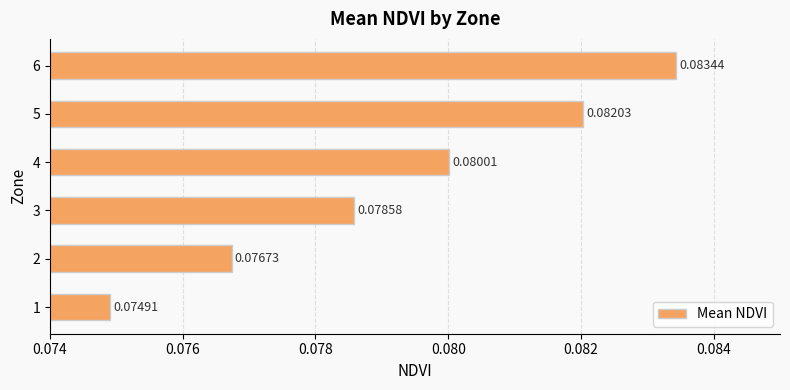

List the labels in order of value, smallest first.

1, 2, 3, 4, 5, 6